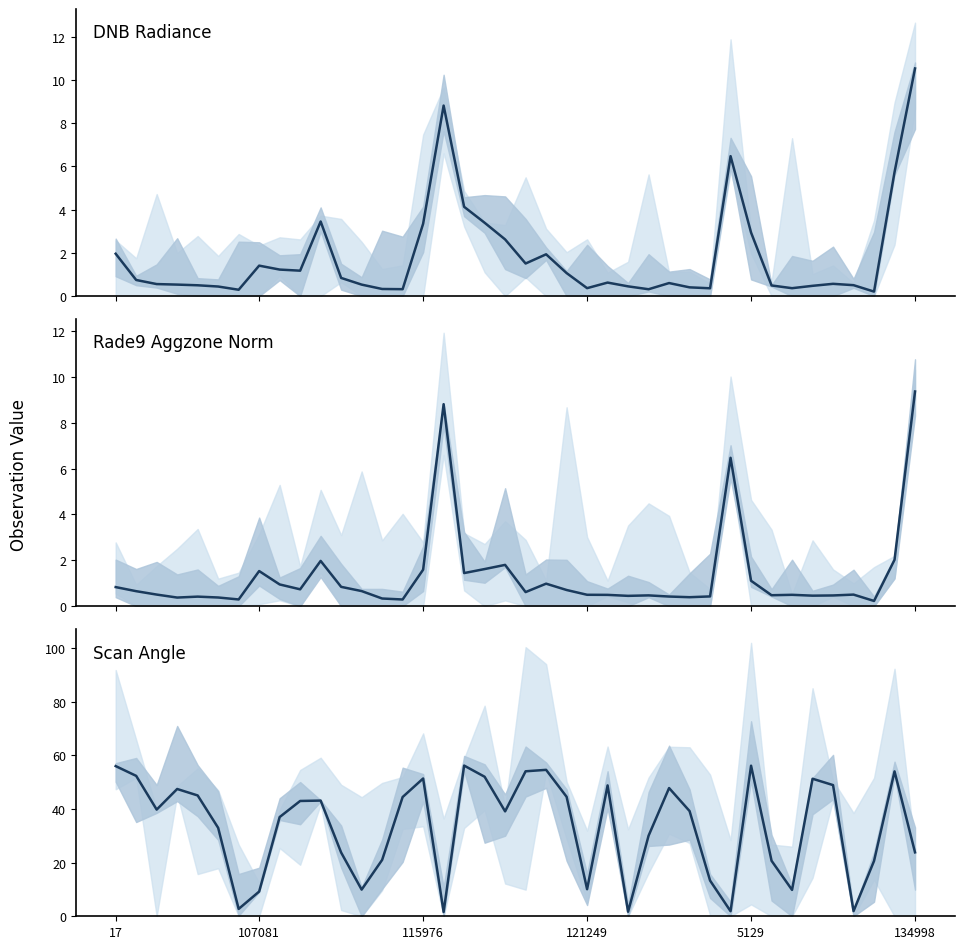

Which series ends up on top after the final intersection of rade9_aggzone_norm and scan_angle?

scan_angle